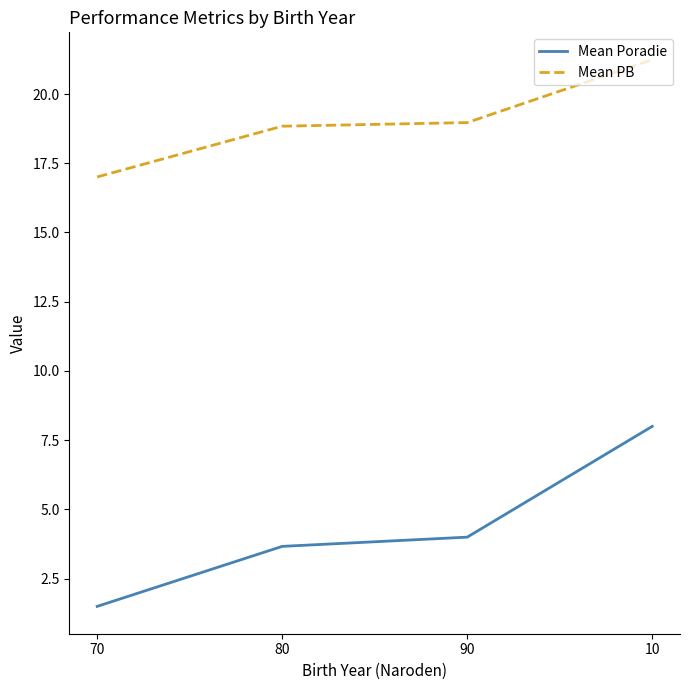

At how many categories does at least one series exceed 16?

4